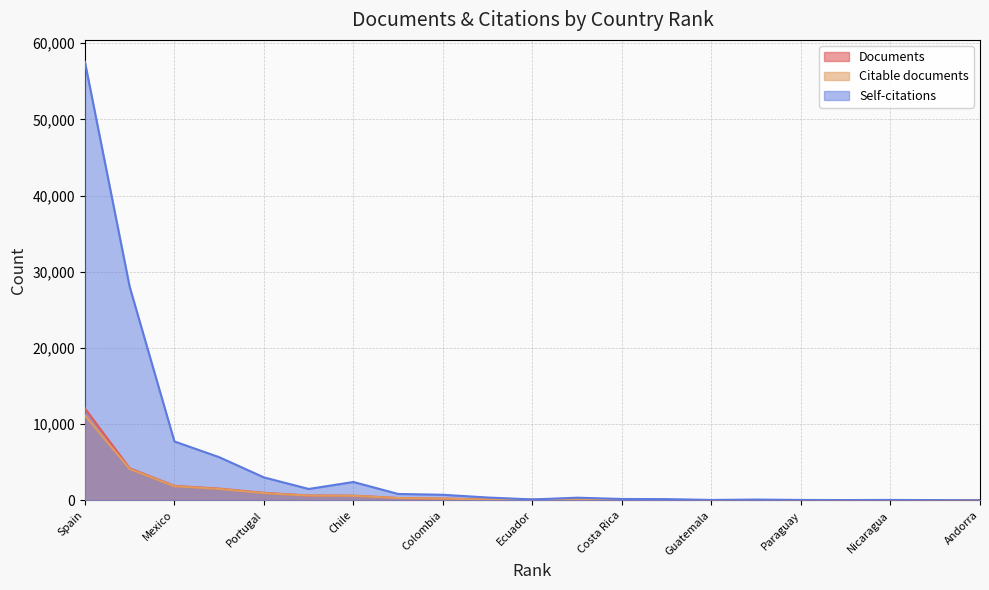

Rank the series at Peru from highest to lowest value.

Self-citations, Documents, Citable documents